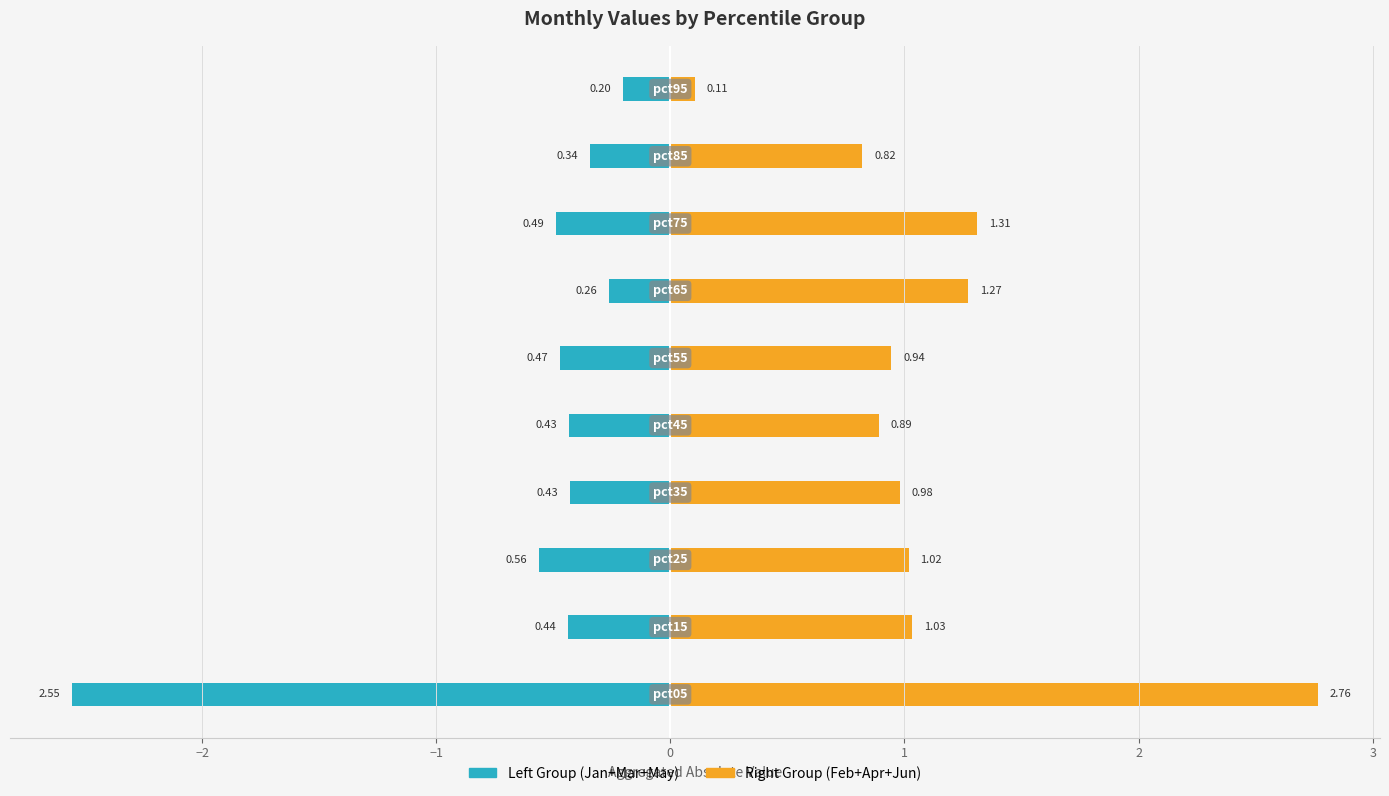

The Right Group (Feb+Apr+Jun) series shows 0.4 at 0. True or false?

False